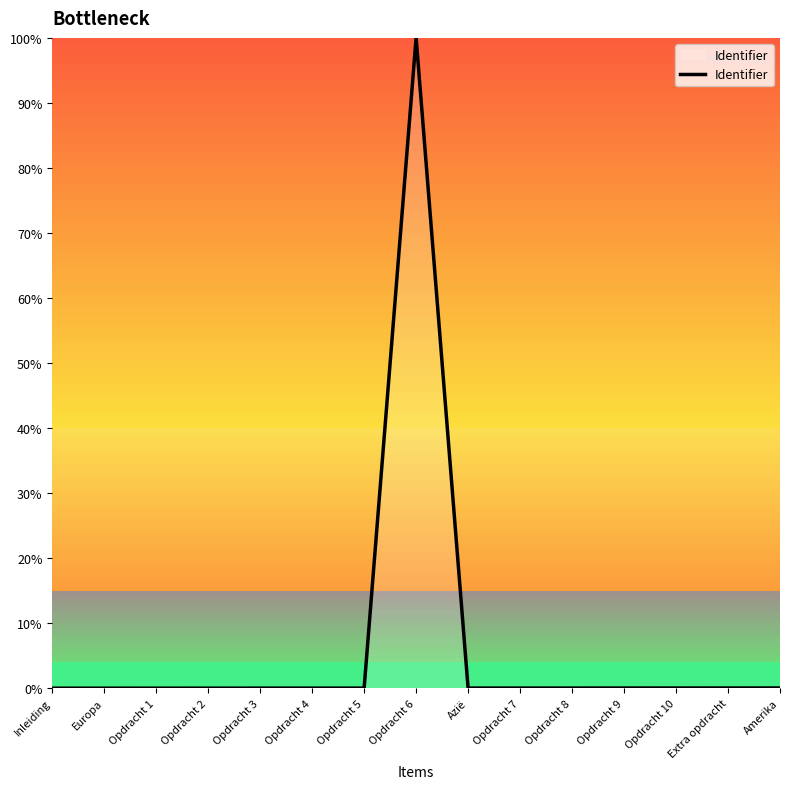

The value at Opdracht 7 is 0.0. True or false?

True